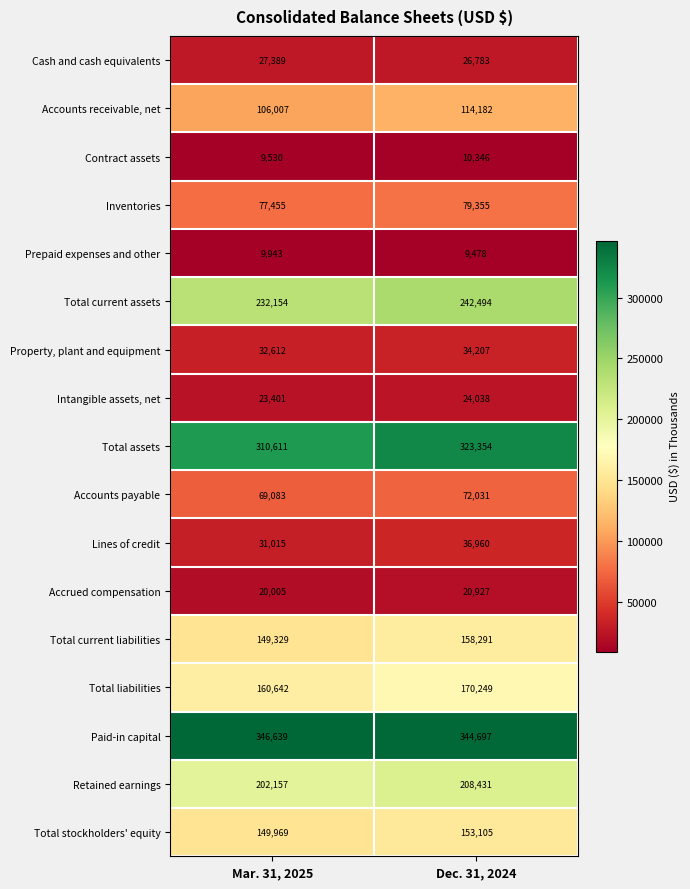

Is it true that Accounts payable equals 69083 at Mar. 31, 2025?

True